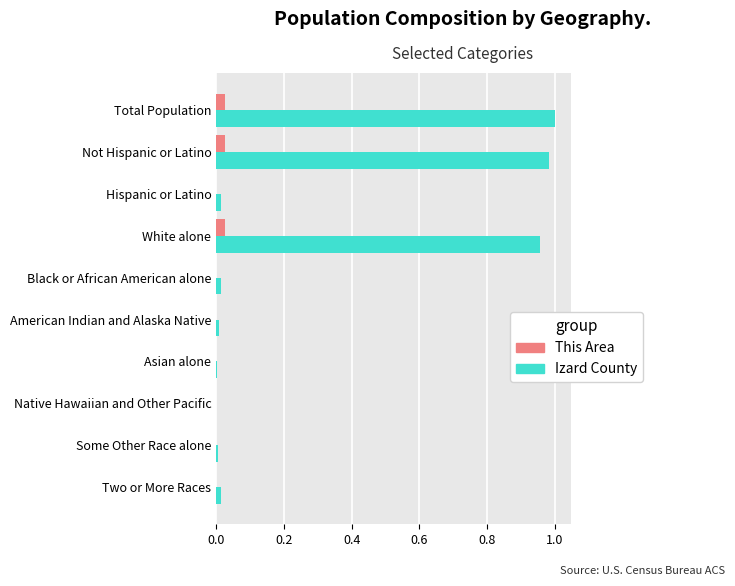

Which series has the largest total across all categories?

Izard County